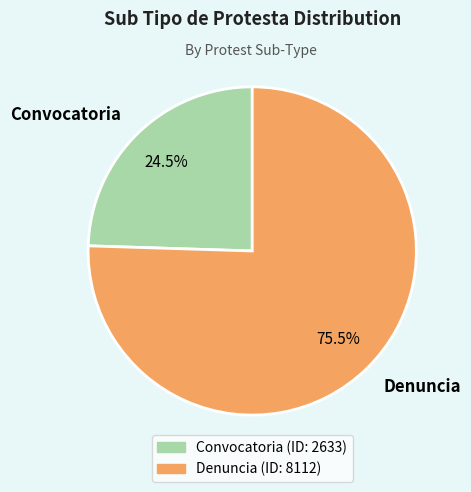

Rank the categories by value from highest to lowest.

Denuncia, Convocatoria